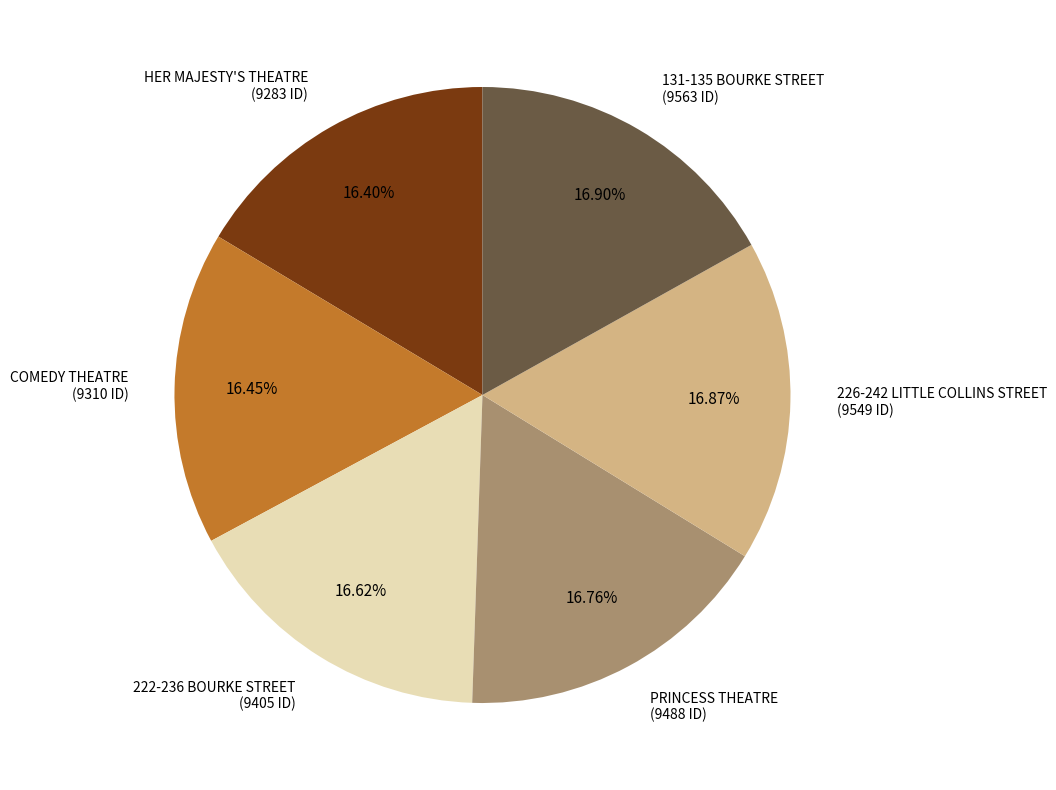

What percentage is the PRINCESS THEATRE slice, to the nearest percent?

17%